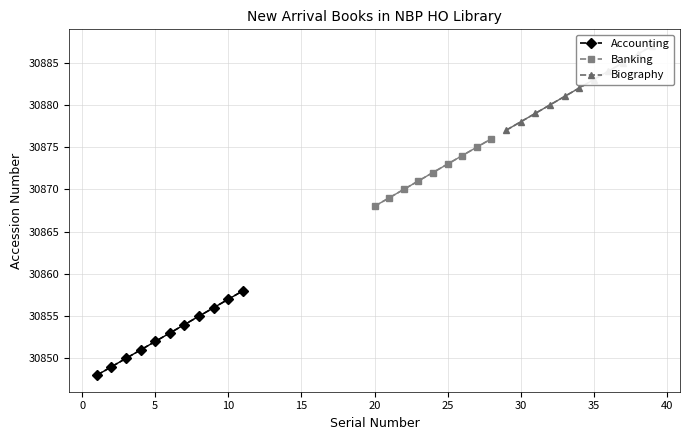

Which category has the lowest value across all series?

1